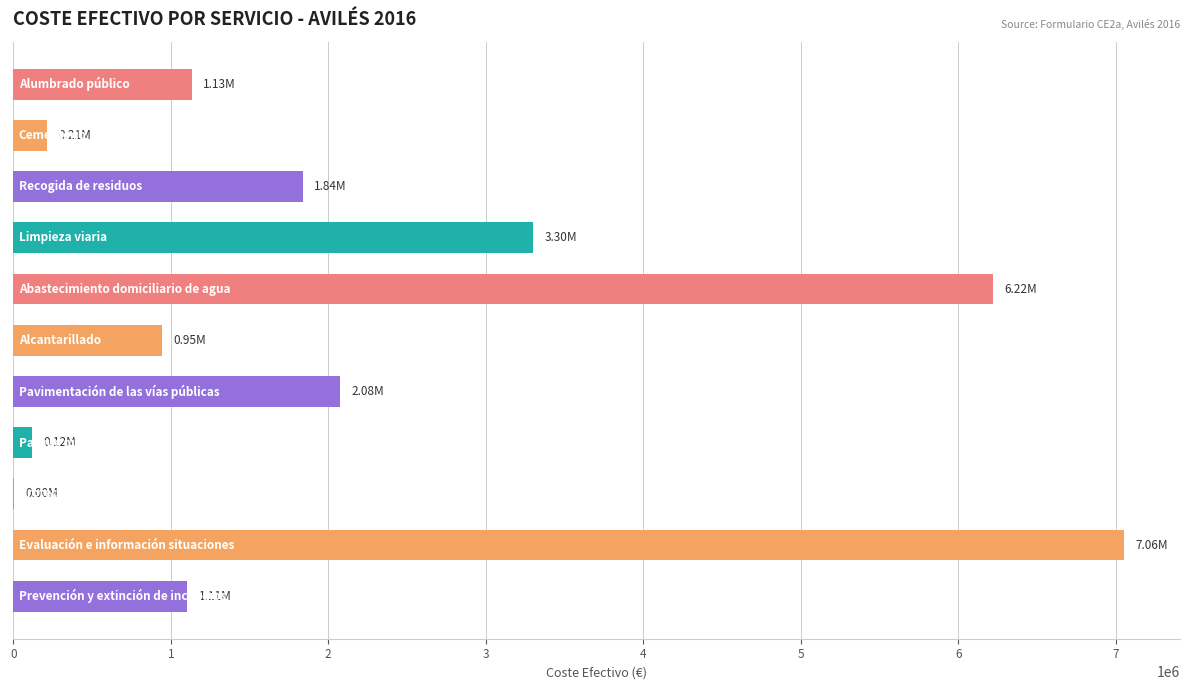

What is the sum of all values?

24009878.3